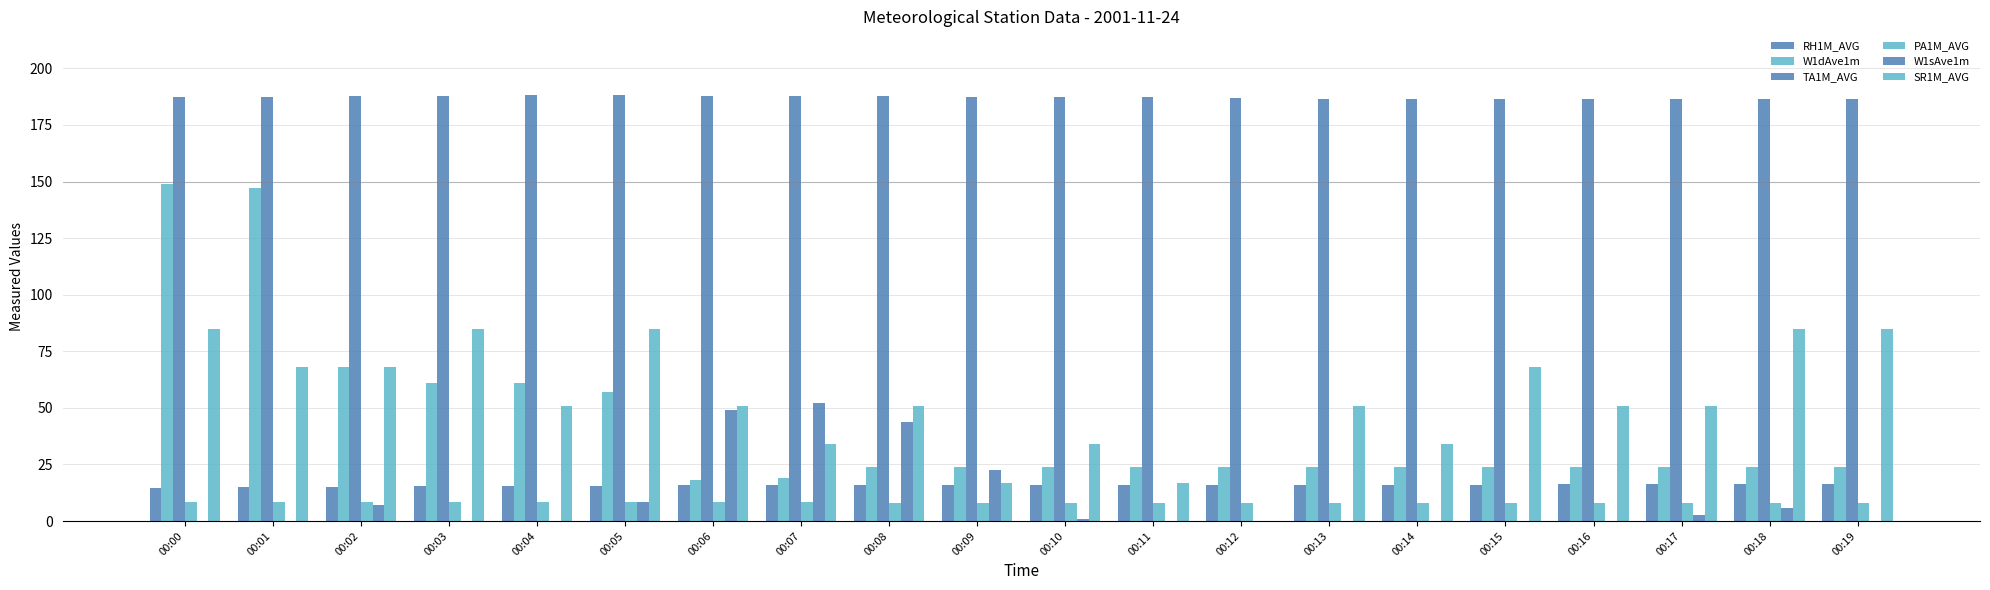

How many data points does each series have?

20